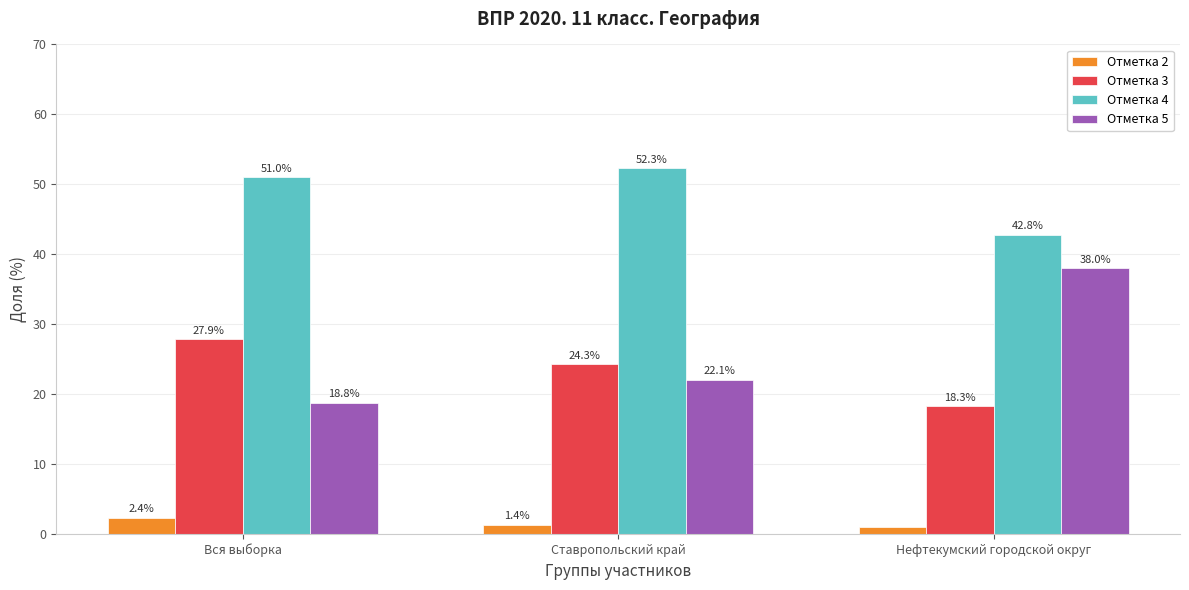

Is the value of Отметка 5 at Вся выборка greater than the value of Отметка 2 at Нефтекумский городской округ?

Yes